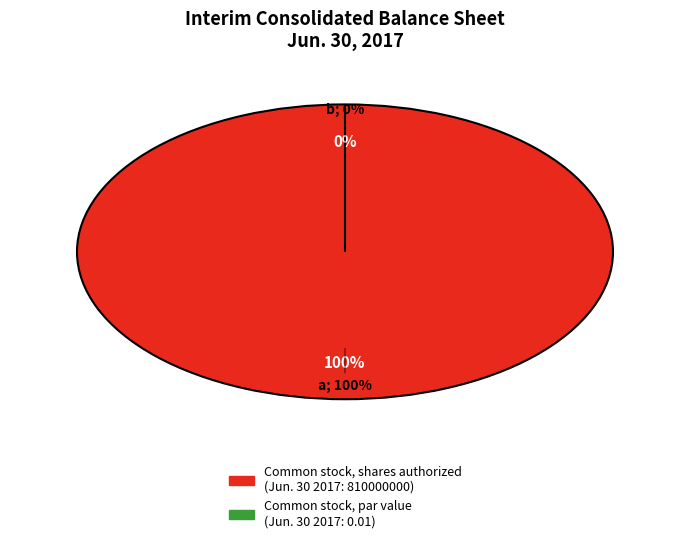

To the nearest percent, what is the difference between the Common stock, par value and Common stock, shares authorized slice percentages?

100%